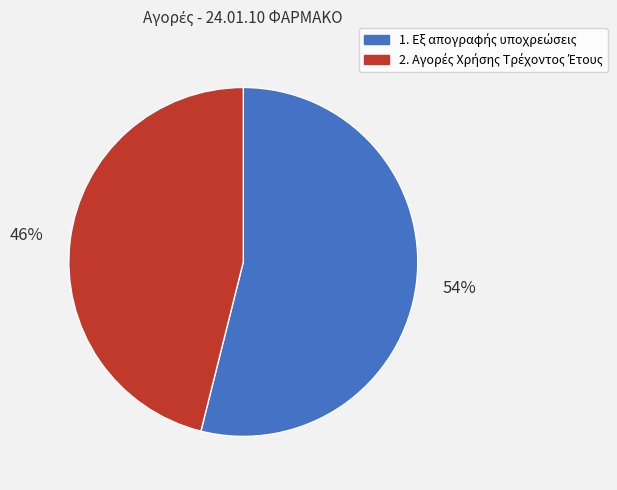

Does any single category account for the majority?

Yes